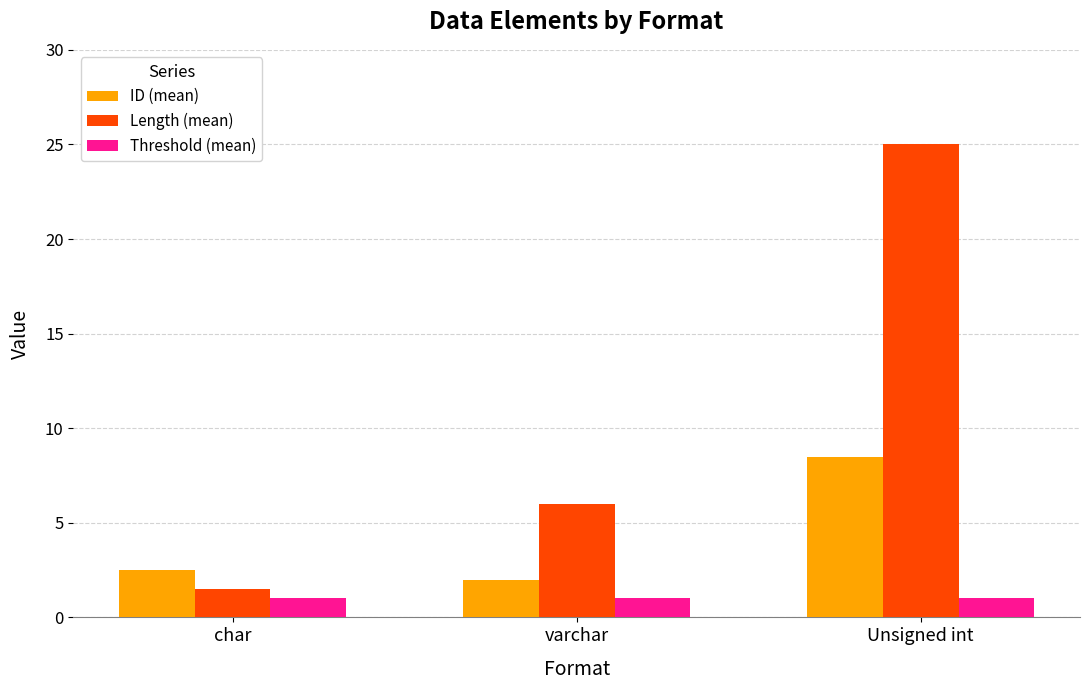

What is the sum of all Threshold (mean) values?

3.0